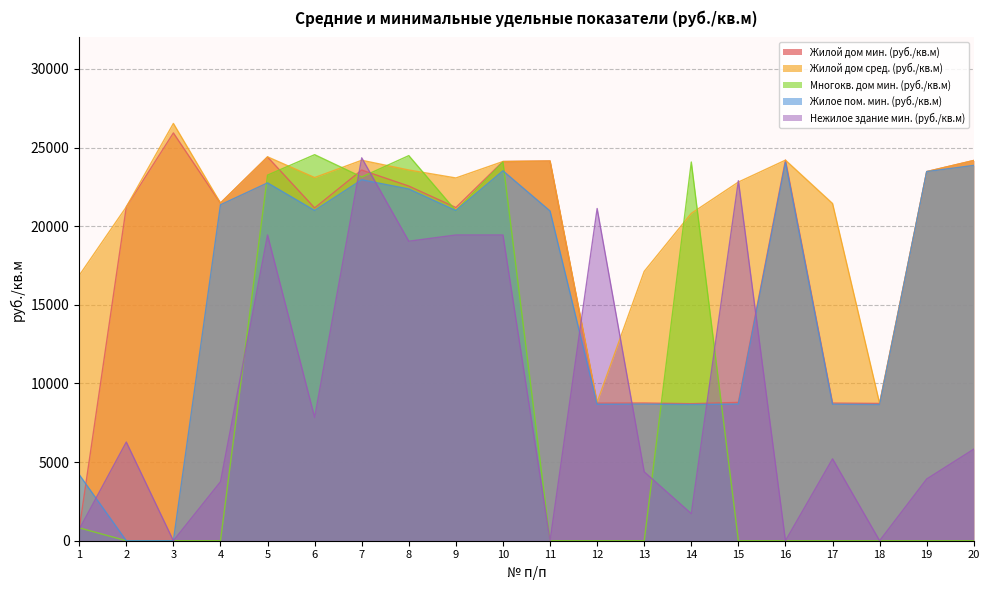

What is the difference between the second highest and minimum values in the Многокв. дом мин. (руб./кв.м) series?

24483.6